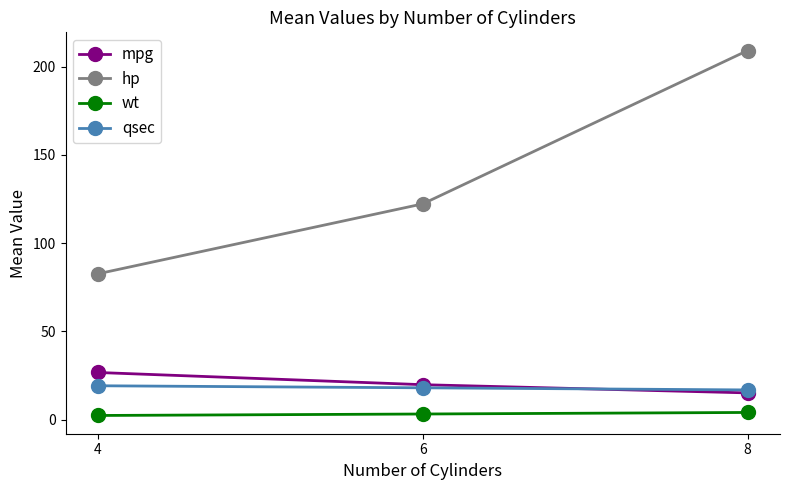

Is this an area chart (filled region under the line)?

No